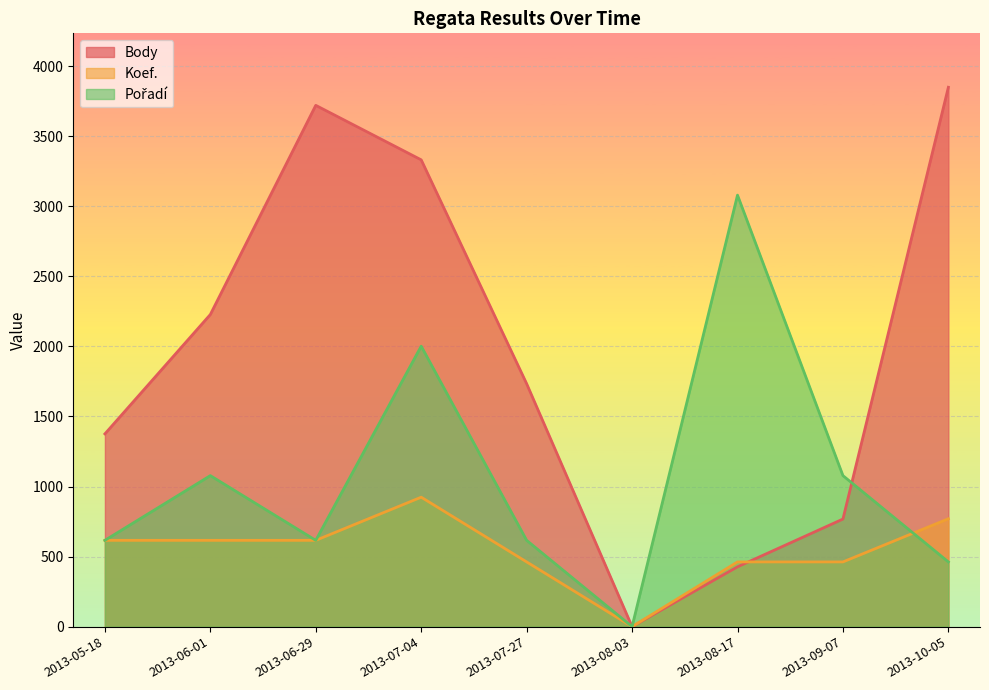

At which label does Koef. first exceed 616?

2013-07-04